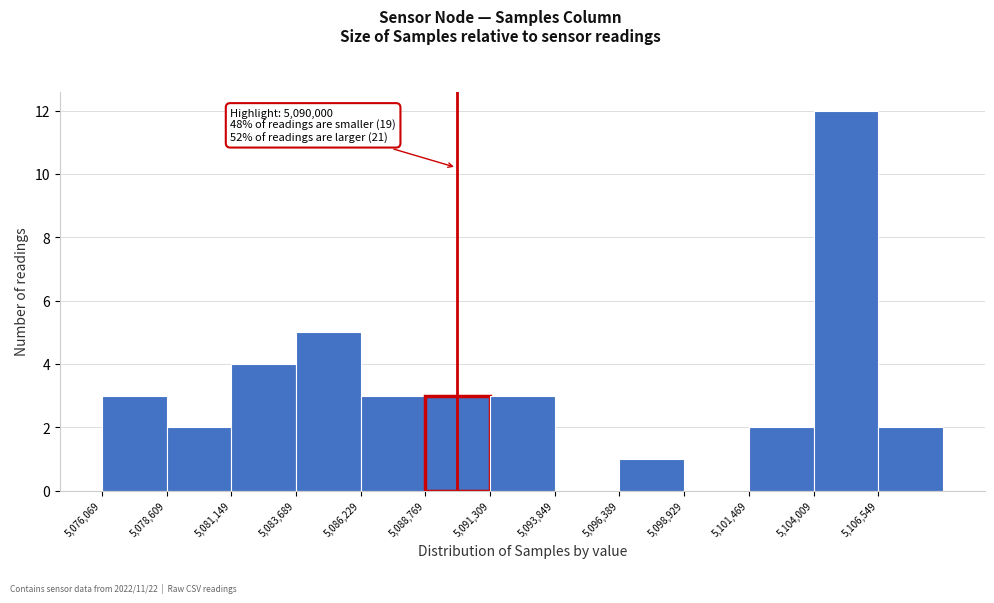

Which range on the x-axis has the tallest bar?

5104000 to 5106500